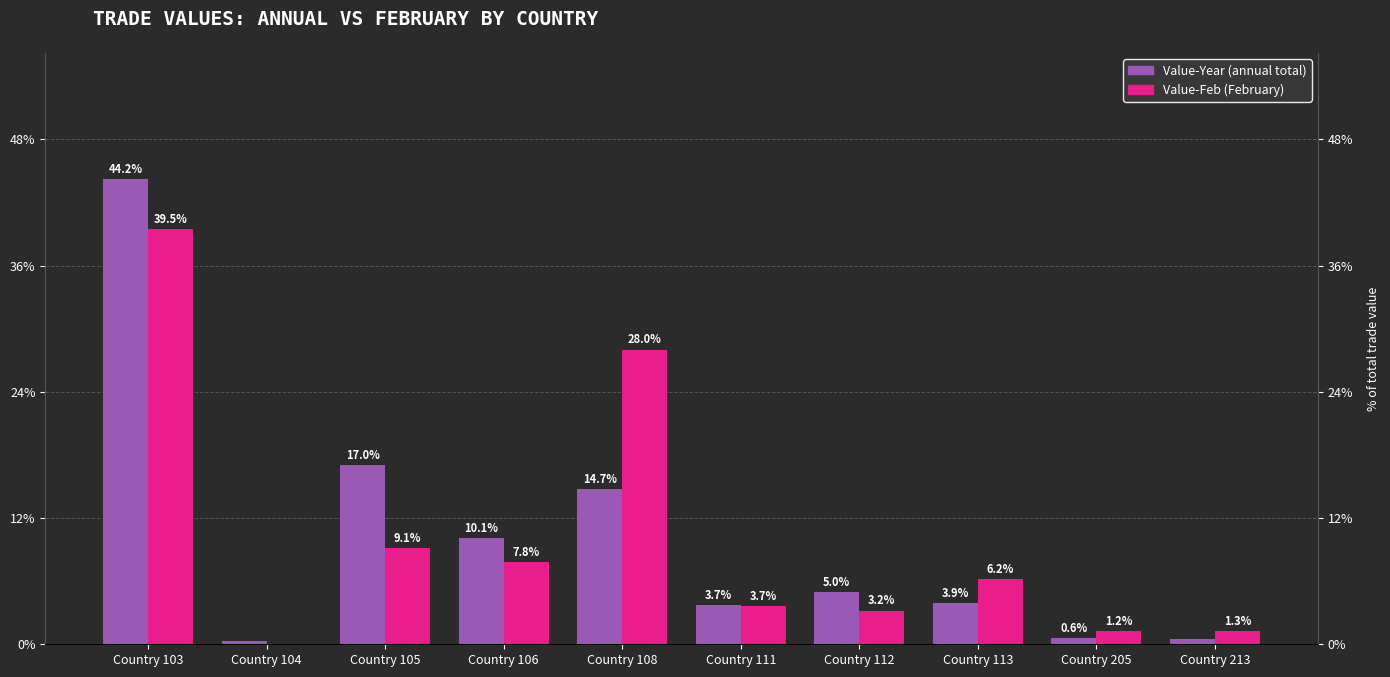

What is the maximum value shown in the chart?

44.2